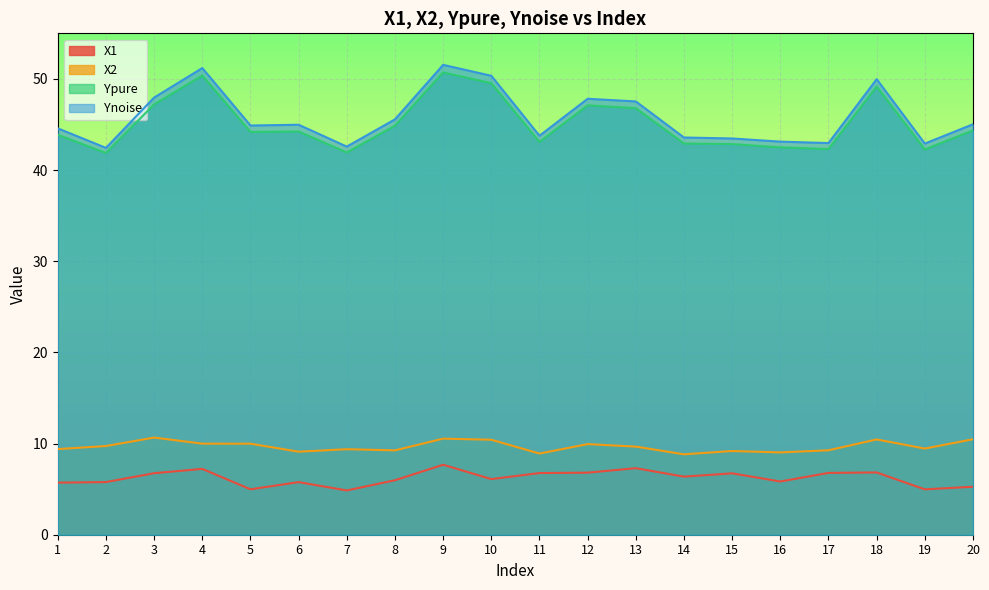

Between 12 and 14, which series saw the biggest shift?

Ynoise